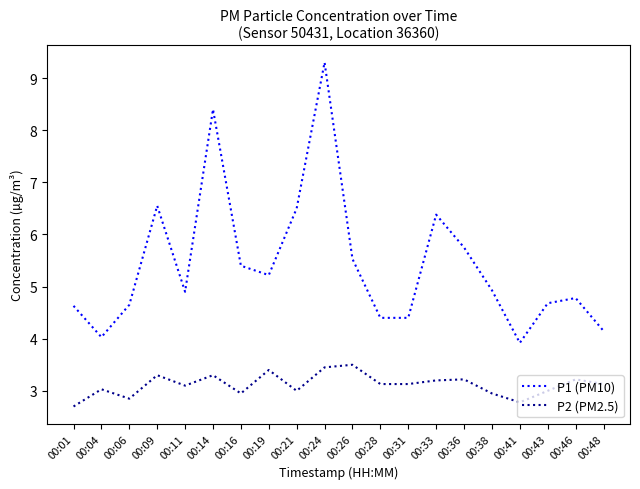

The value of P2 (PM2.5) at 00:21 is 1.7. True or false?

False